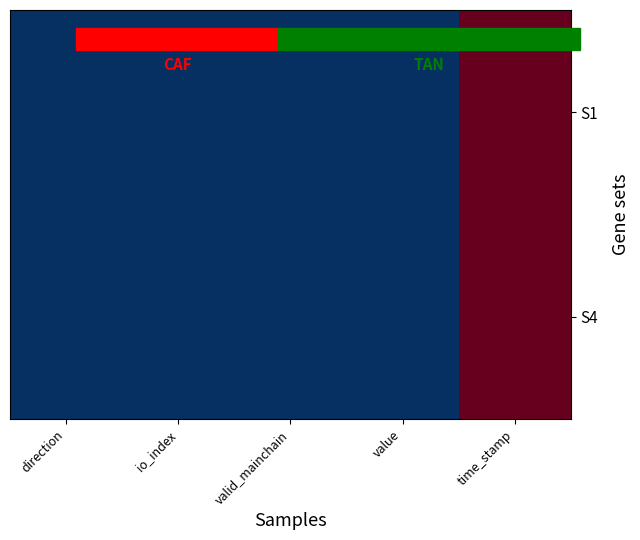

Rank the series by their average value, from highest to lowest.

S1, S4